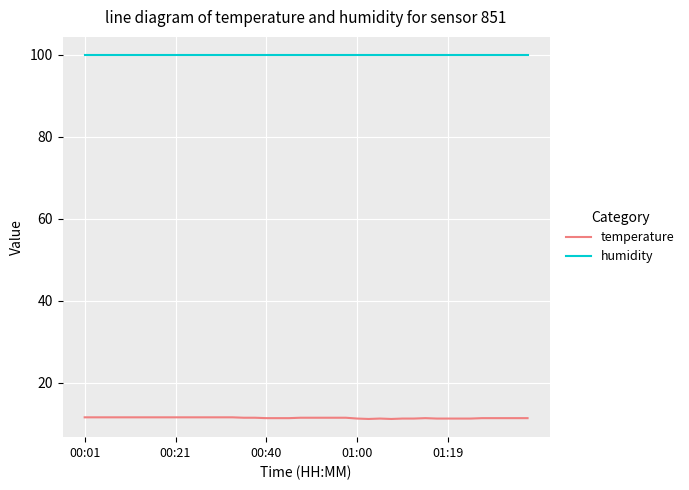

What are all the series names shown in the legend?

temperature, humidity